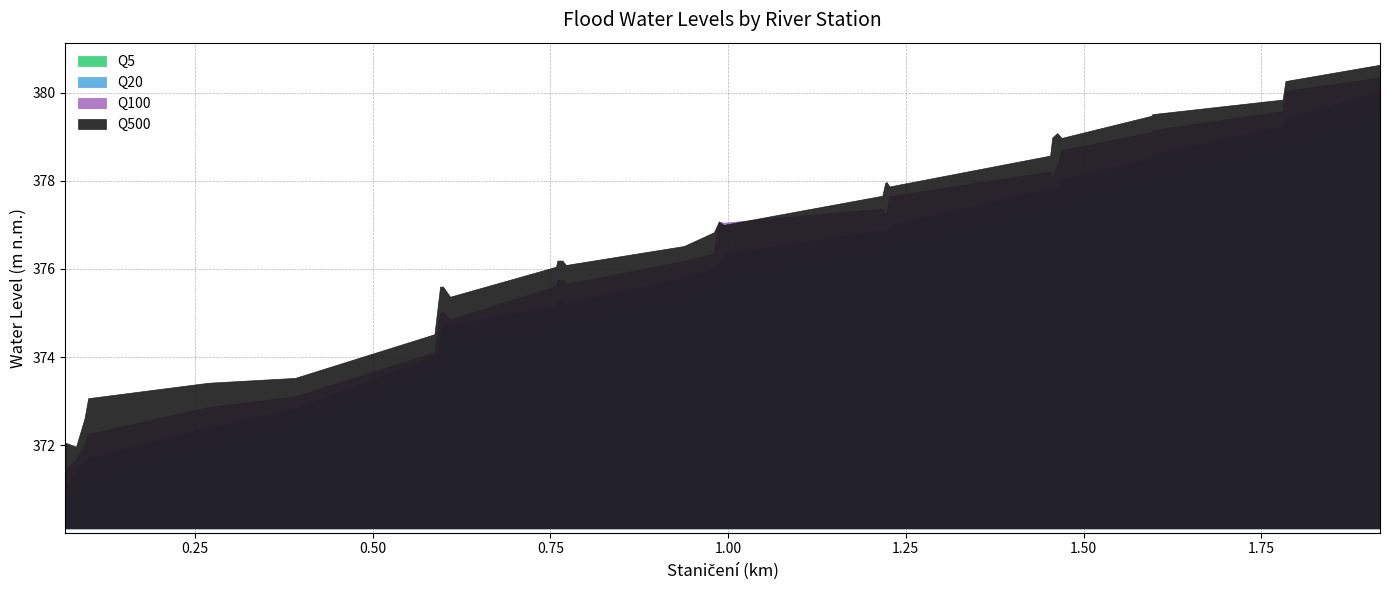

At which category does Q20 reach its first local valley?

0.609